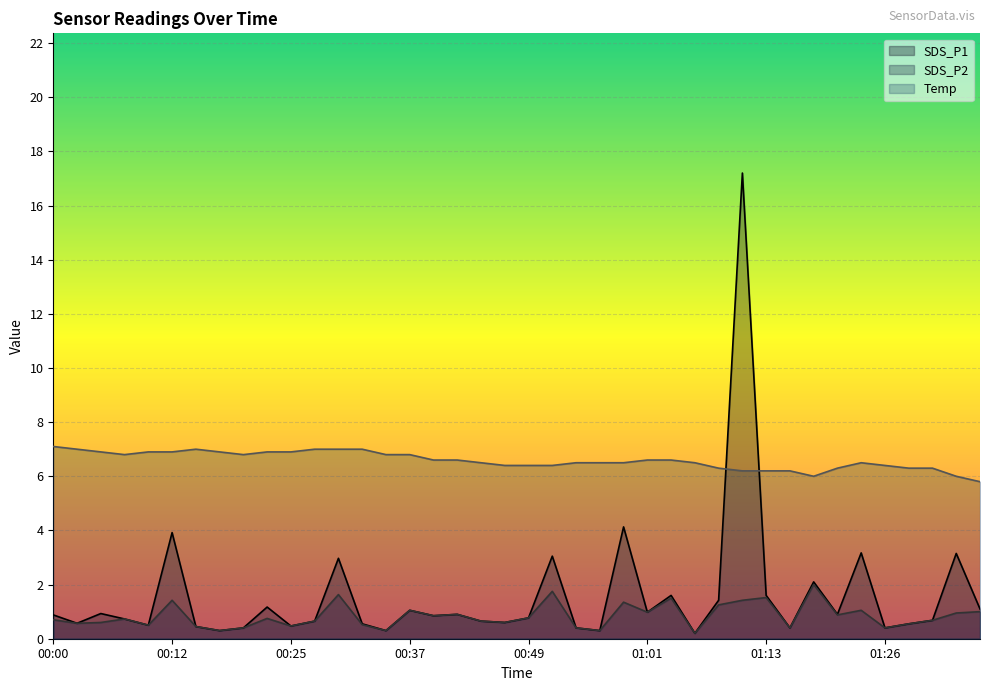

Reading right to left, extract all data points from this chart.

SDS_P1: 1.1	3.1	0.7	0.6	0.4	3.2	0.9	2.1	0.4	1.6	17.2	1.4	0.2	1.6	1.0	4.1	0.3	0.4	3.0	0.8	0.6	0.7	0.9	0.8	1.1	0.3	0.6	3.0	0.7	0.5	1.2	0.4	0.3	0.5	3.9	0.5	0.7	0.9	0.6	0.9
SDS_P2: 1.0	0.9	0.7	0.6	0.4	1.1	0.9	2.0	0.4	1.5	1.4	1.2	0.2	1.5	1.0	1.4	0.3	0.4	1.8	0.8	0.6	0.7	0.9	0.8	1.1	0.3	0.5	1.6	0.7	0.5	0.8	0.4	0.3	0.5	1.4	0.5	0.7	0.6	0.6	0.7
Temp: 5.8	6.0	6.3	6.3	6.4	6.5	6.3	6.0	6.2	6.2	6.2	6.3	6.5	6.6	6.6	6.5	6.5	6.5	6.4	6.4	6.4	6.5	6.6	6.6	6.8	6.8	7.0	7.0	7.0	6.9	6.9	6.8	6.9	7.0	6.9	6.9	6.8	6.9	7.0	7.1